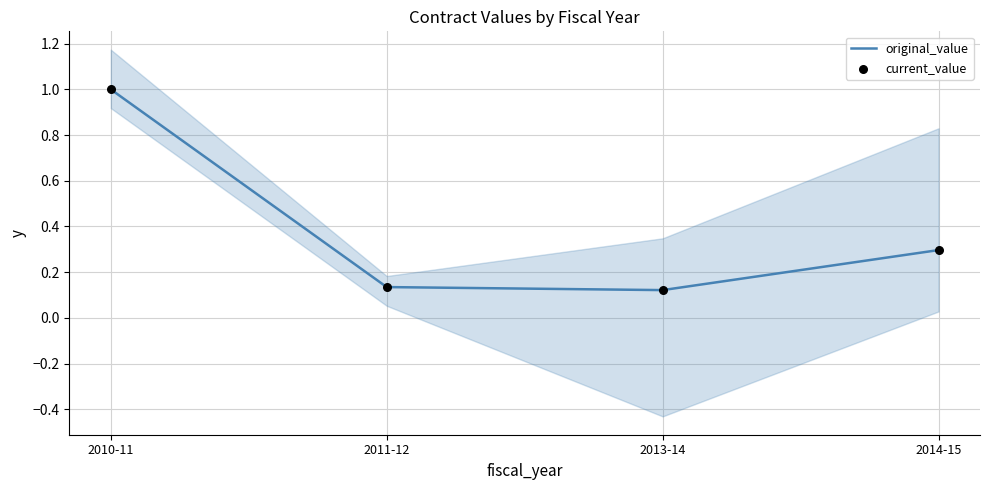

At how many categories does at least one series exceed 0?

4